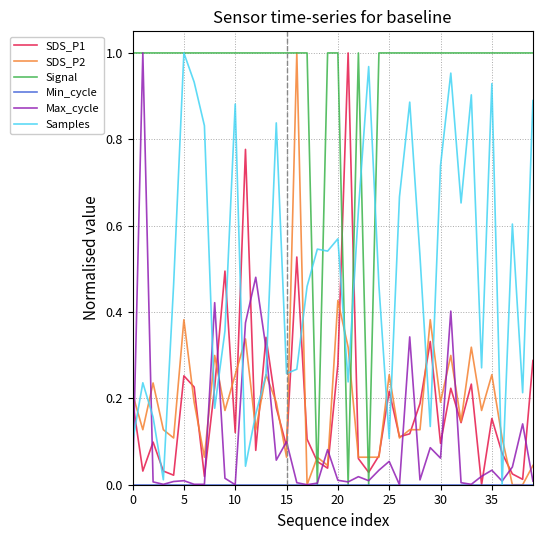

After their last crossing, which series has the higher values: SDS_P1 or Signal?

Signal